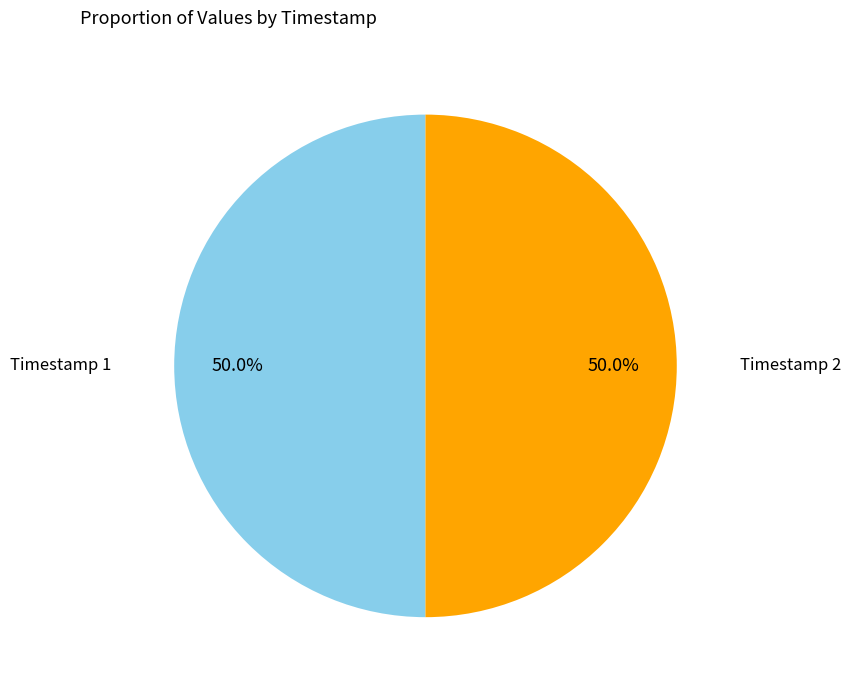

How many segments does this pie chart have?

2